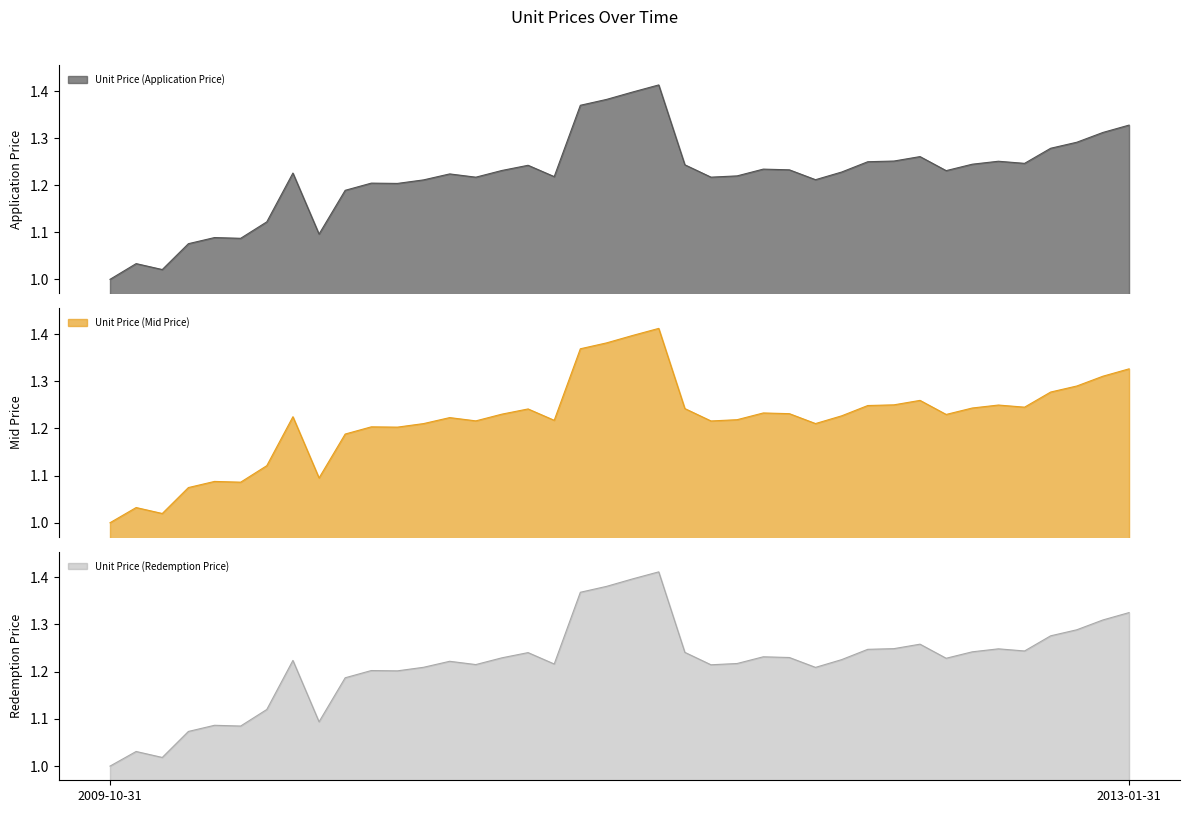

Reading left to right, transcribe all the data shown in this chart.

Unit Price (Application Price): 2009-10-31=1.0	2009-11-30=1.0	2009-12-31=1.0	2010-01-31=1.1	2010-02-28=1.1	2010-03-31=1.1	2010-04-30=1.1	2010-05-31=1.2	2010-06-30=1.1	2010-07-31=1.2	2010-08-31=1.2	2010-09-30=1.2	2010-10-31=1.2	2010-11-30=1.2	2010-12-31=1.2	2011-01-31=1.2	2011-02-28=1.2	2011-03-31=1.2	2011-04-30=1.4	2011-05-31=1.4	2011-06-30=1.4	2011-07-31=1.4	2011-08-31=1.2	2011-09-30=1.2	2011-10-31=1.2	2011-11-30=1.2	2011-12-31=1.2	2012-01-31=1.2	2012-02-29=1.2	2012-03-31=1.3	2012-04-30=1.3	2012-05-31=1.3	2012-06-30=1.2	2012-07-31=1.2	2012-08-31=1.3	2012-09-30=1.2	2012-10-31=1.3	2012-11-30=1.3	2012-12-31=1.3	2013-01-31=1.3
Unit Price (Mid Price): 2009-10-31=1.0	2009-11-30=1.0	2009-12-31=1.0	2010-01-31=1.1	2010-02-28=1.1	2010-03-31=1.1	2010-04-30=1.1	2010-05-31=1.2	2010-06-30=1.1	2010-07-31=1.2	2010-08-31=1.2	2010-09-30=1.2	2010-10-31=1.2	2010-11-30=1.2	2010-12-31=1.2	2011-01-31=1.2	2011-02-28=1.2	2011-03-31=1.2	2011-04-30=1.4	2011-05-31=1.4	2011-06-30=1.4	2011-07-31=1.4	2011-08-31=1.2	2011-09-30=1.2	2011-10-31=1.2	2011-11-30=1.2	2011-12-31=1.2	2012-01-31=1.2	2012-02-29=1.2	2012-03-31=1.2	2012-04-30=1.3	2012-05-31=1.3	2012-06-30=1.2	2012-07-31=1.2	2012-08-31=1.2	2012-09-30=1.2	2012-10-31=1.3	2012-11-30=1.3	2012-12-31=1.3	2013-01-31=1.3
Unit Price (Redemption Price): 2009-10-31=1.0	2009-11-30=1.0	2009-12-31=1.0	2010-01-31=1.1	2010-02-28=1.1	2010-03-31=1.1	2010-04-30=1.1	2010-05-31=1.2	2010-06-30=1.1	2010-07-31=1.2	2010-08-31=1.2	2010-09-30=1.2	2010-10-31=1.2	2010-11-30=1.2	2010-12-31=1.2	2011-01-31=1.2	2011-02-28=1.2	2011-03-31=1.2	2011-04-30=1.4	2011-05-31=1.4	2011-06-30=1.4	2011-07-31=1.4	2011-08-31=1.2	2011-09-30=1.2	2011-10-31=1.2	2011-11-30=1.2	2011-12-31=1.2	2012-01-31=1.2	2012-02-29=1.2	2012-03-31=1.2	2012-04-30=1.2	2012-05-31=1.3	2012-06-30=1.2	2012-07-31=1.2	2012-08-31=1.2	2012-09-30=1.2	2012-10-31=1.3	2012-11-30=1.3	2012-12-31=1.3	2013-01-31=1.3